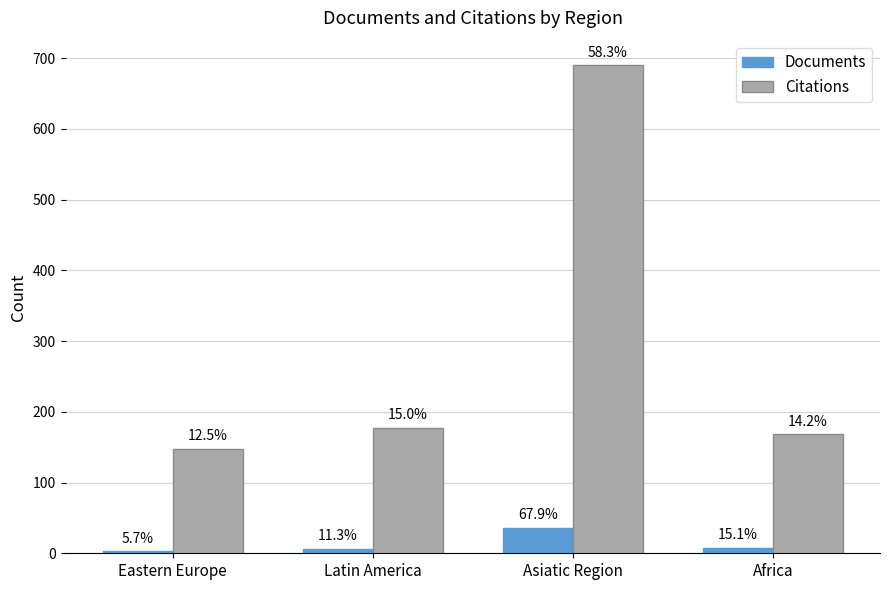

Are the bars grouped side by side (vs. stacked)?

Yes